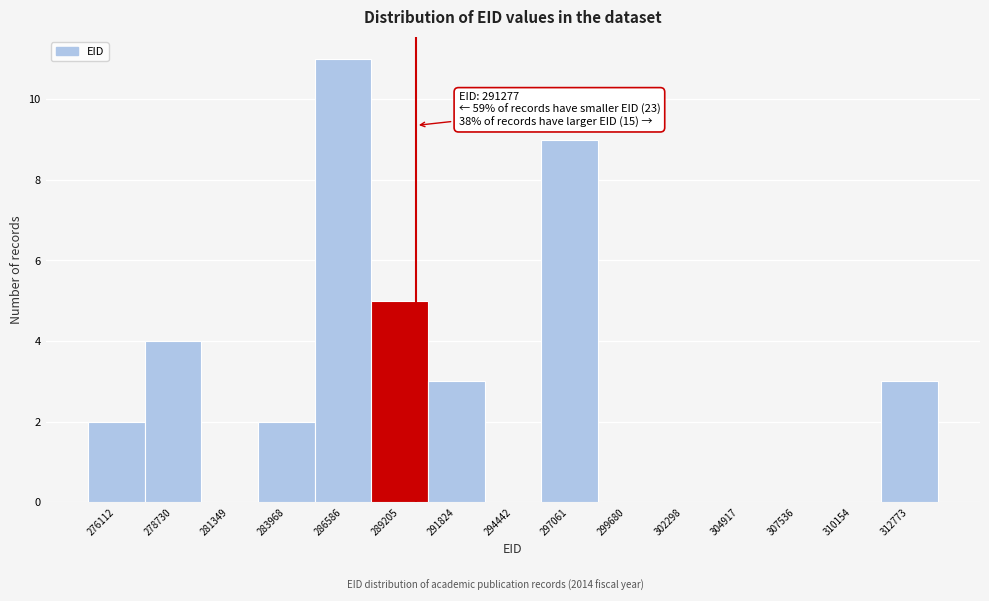

Reading left to right, what are all the values shown in this chart?

276112=2	278730=4	281349=0	283968=2	286586=11	289205=5	291824=3	294442=0	297061=9	299680=0	302298=0	304917=0	307536=0	310154=0	312773=3